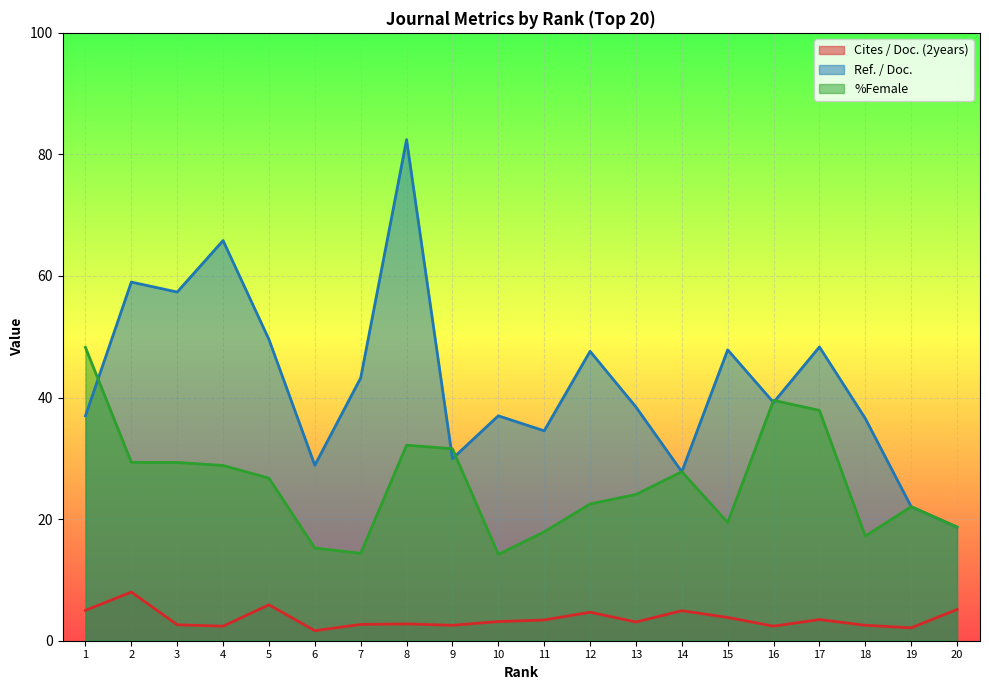

What is the value of the Cites / Doc. (2years) point at the 19th from the left?

2.1